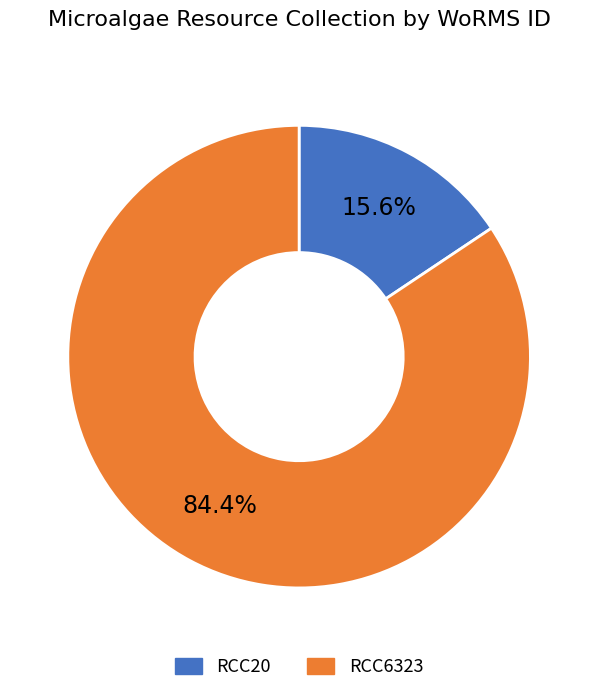

What is the ratio of the value at RCC6323 to the value at RCC20?

5.4